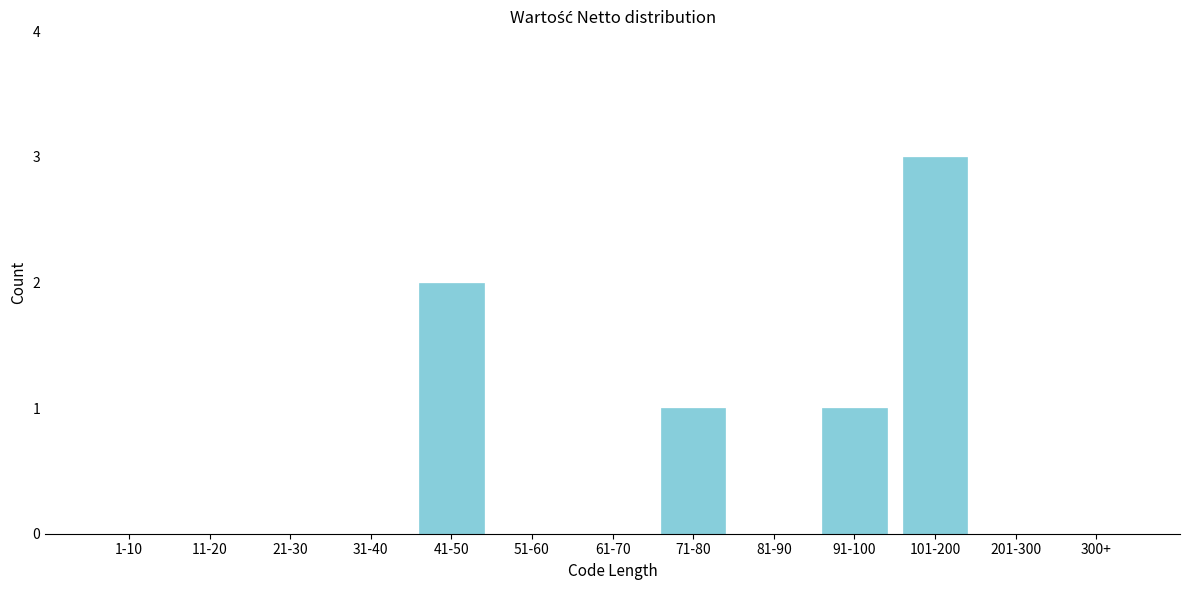

Reading left to right, list all the values displayed in this chart.

1-10=0	11-20=0	21-30=0	31-40=0	41-50=2	51-60=0	61-70=0	71-80=1	81-90=0	91-100=1	101-200=3	201-300=0	300+=0